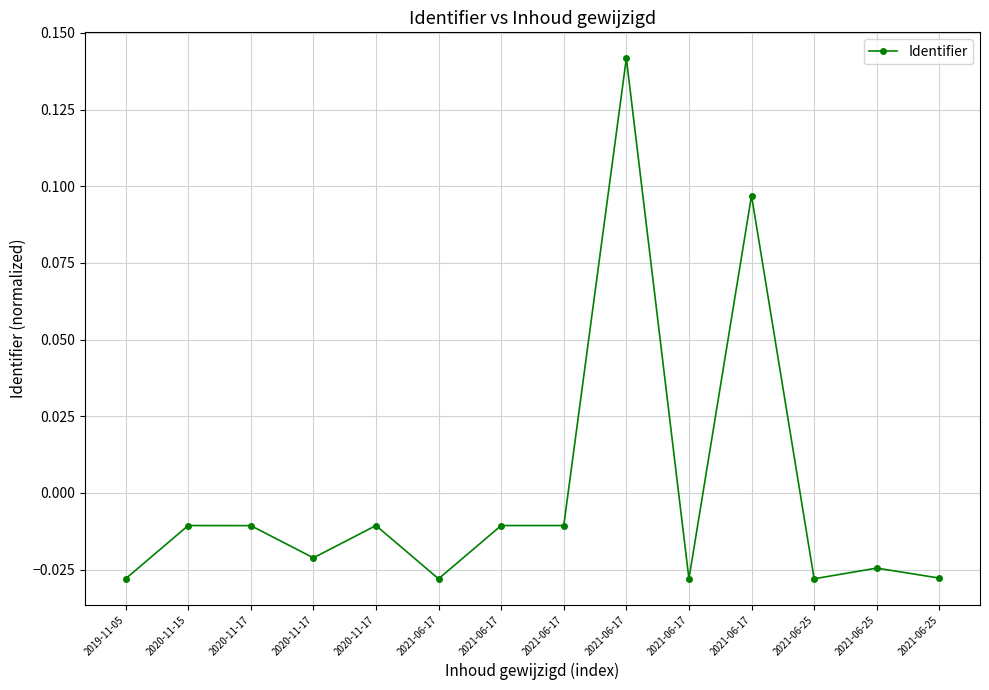

At which category does the data reach its first local peak?

2020-11-15